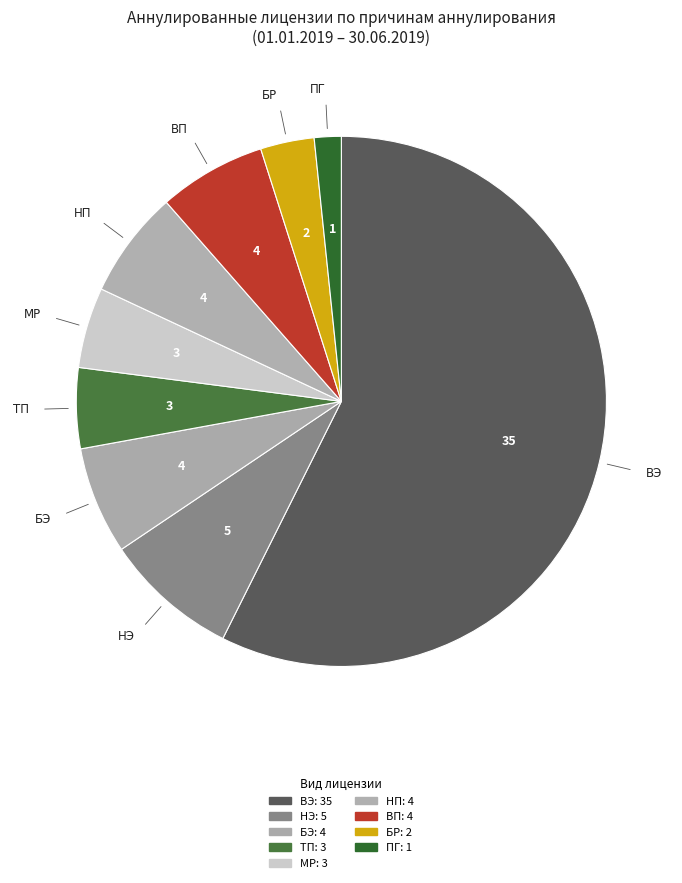

Which category has the smallest portion of the pie?

ПГ